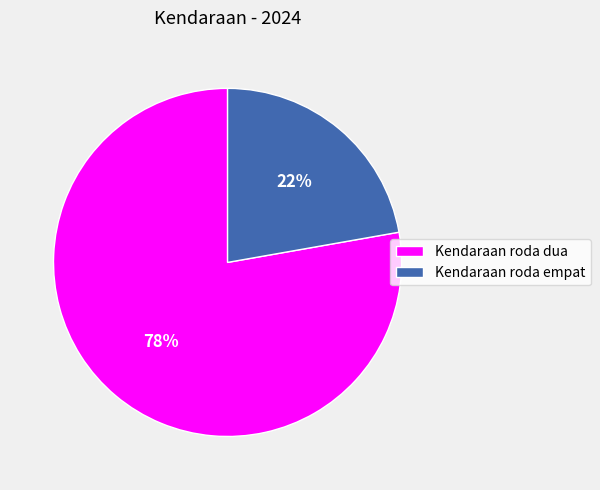

Is Kendaraan roda empat the majority of the pie?

No